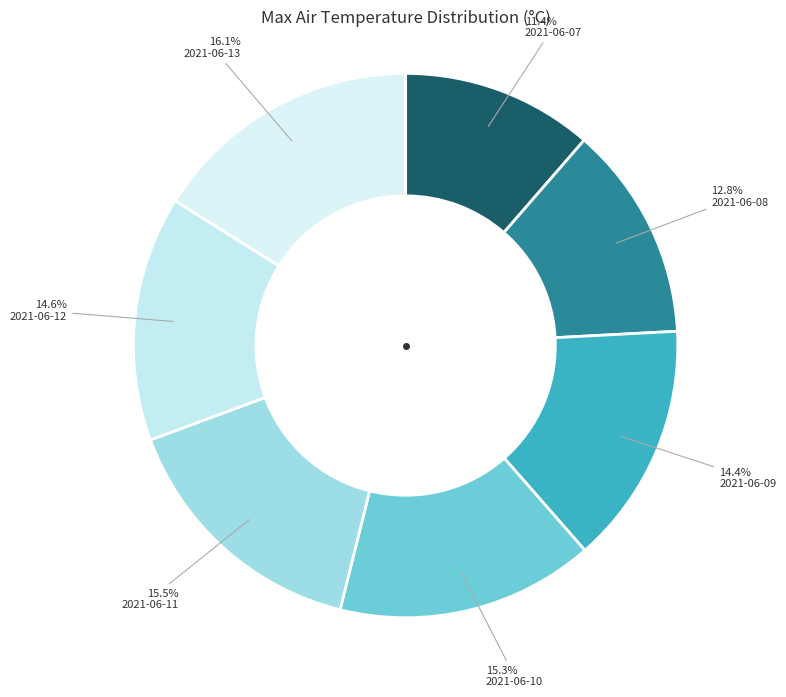

Rank the categories by value from highest to lowest.

2021-06-13, 2021-06-11, 2021-06-10, 2021-06-12, 2021-06-09, 2021-06-08, 2021-06-07